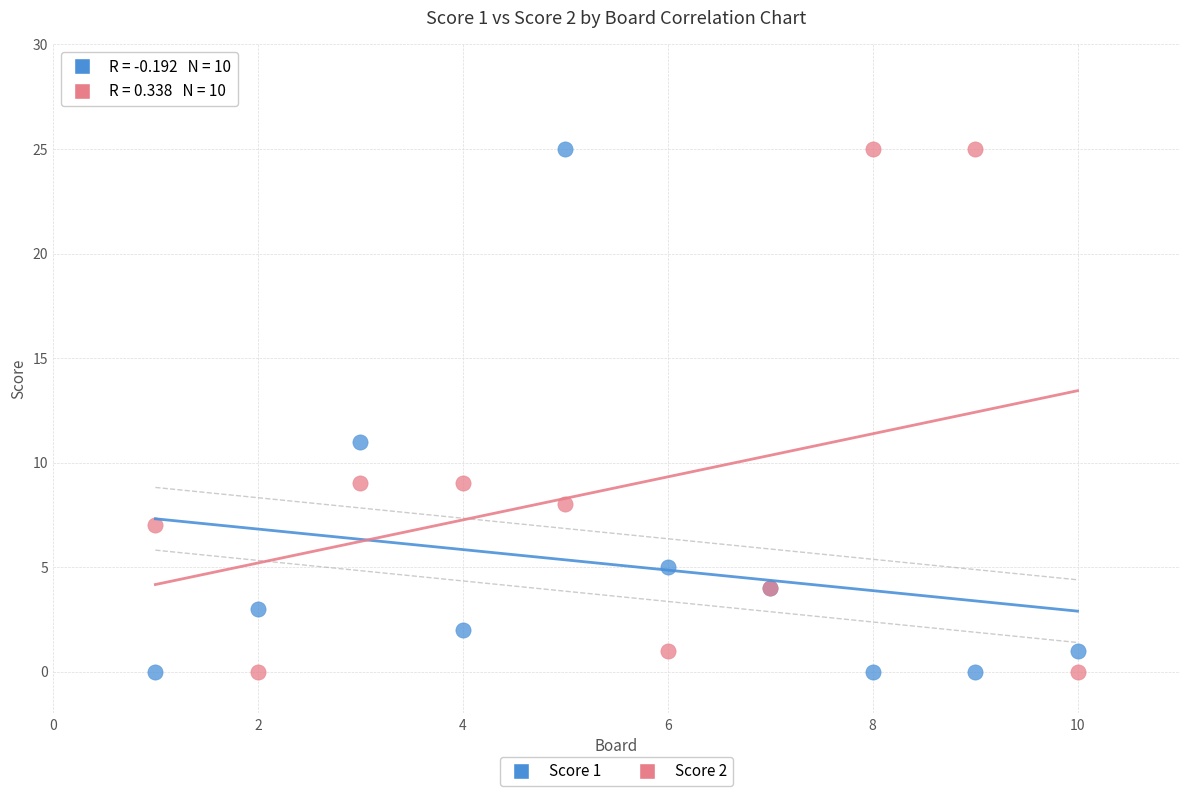

Across all series, what Y value is closest to 12?

11